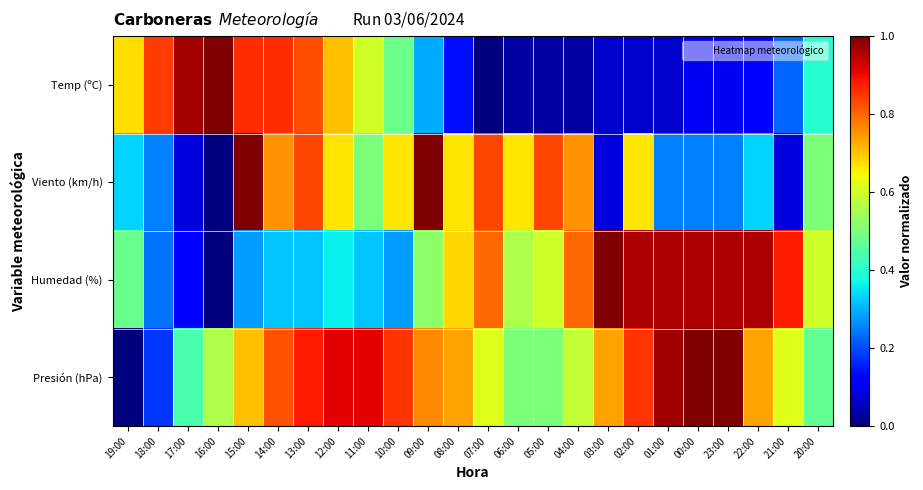

Between 19:00 and 14:00, which is larger?

14:00